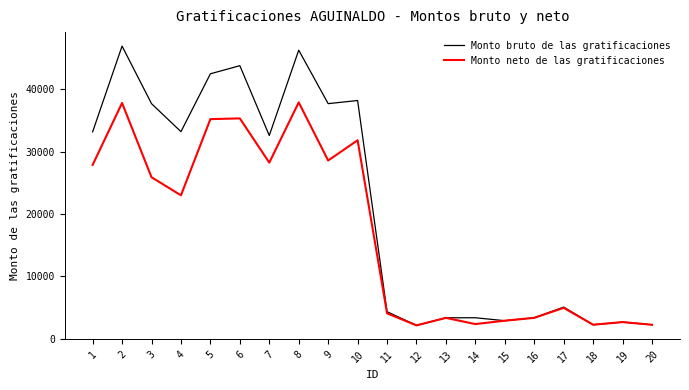

Which series changed the most between 10 and 16?

Monto bruto de las gratificaciones